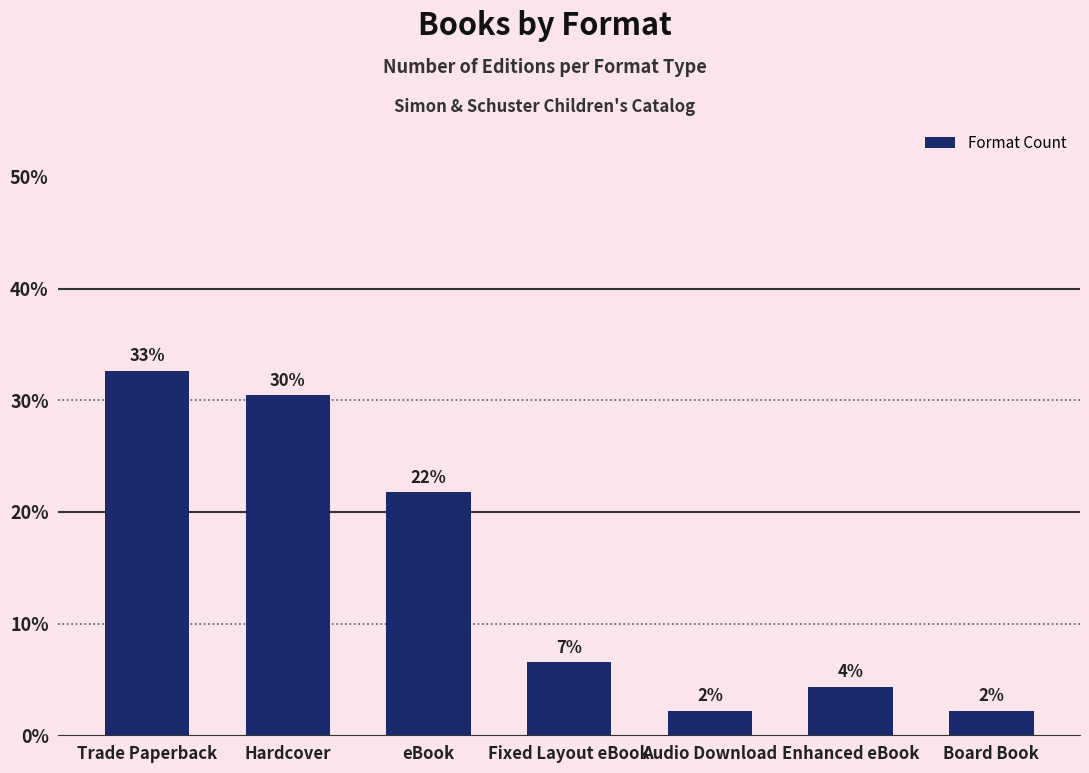

Are the bars horizontal?

No